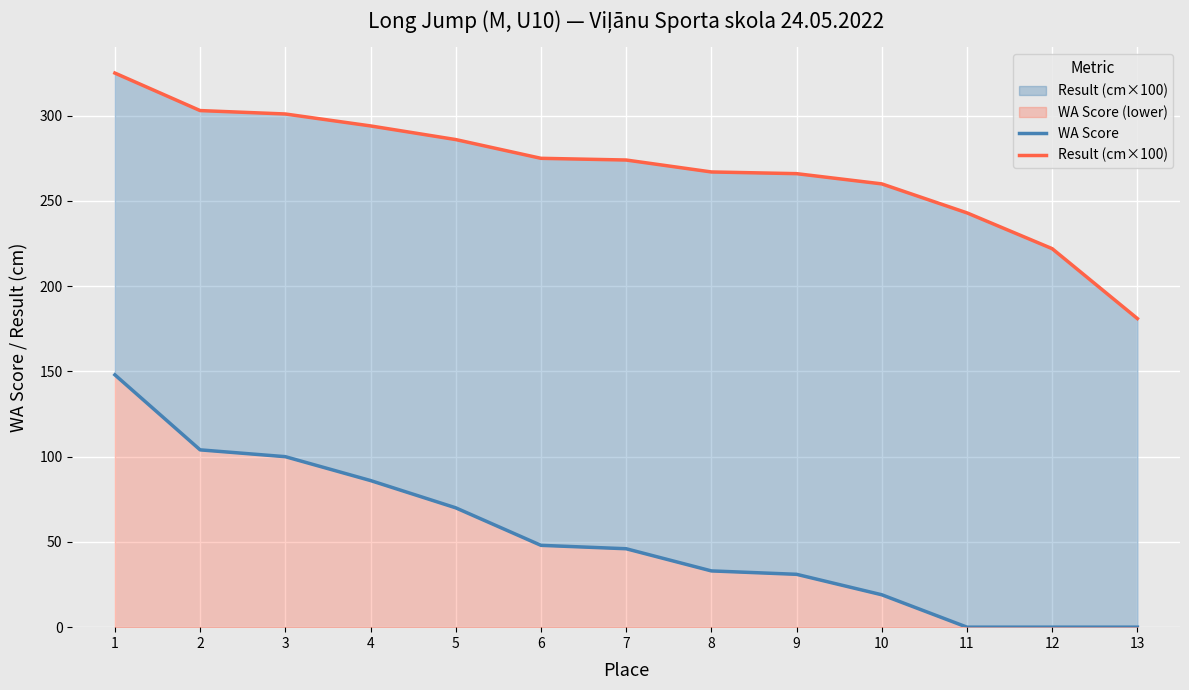

Which series changed the most between 9 and 12?

Result (cm×100)